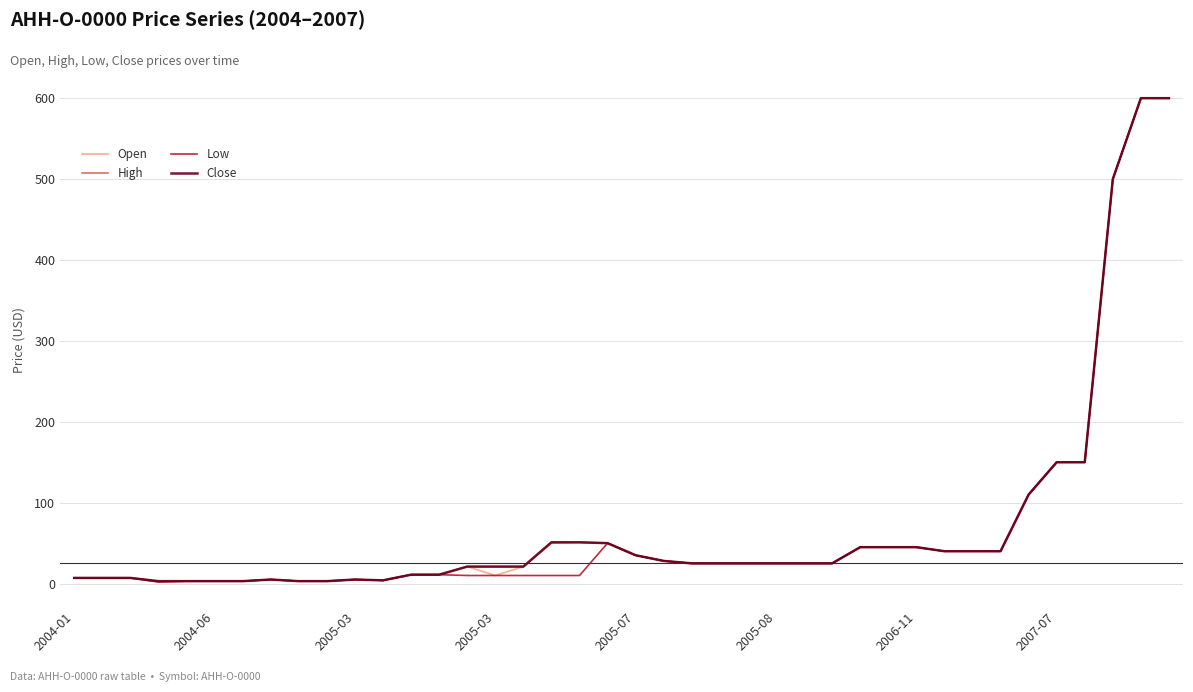

True or false: Open and Low cross at least once.

False